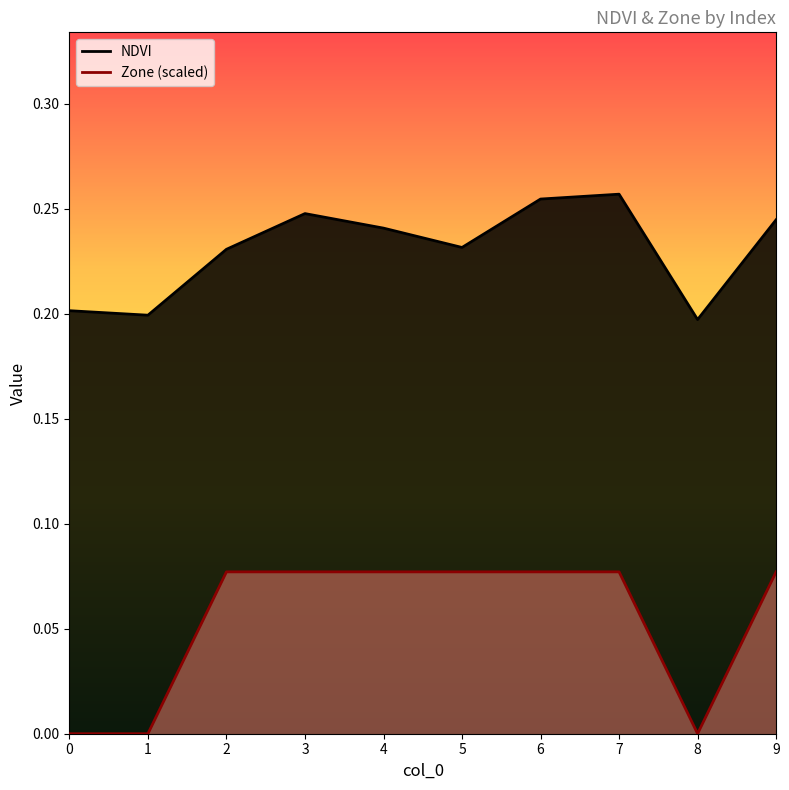

Count the Zone values in the range 0 to 1.

10